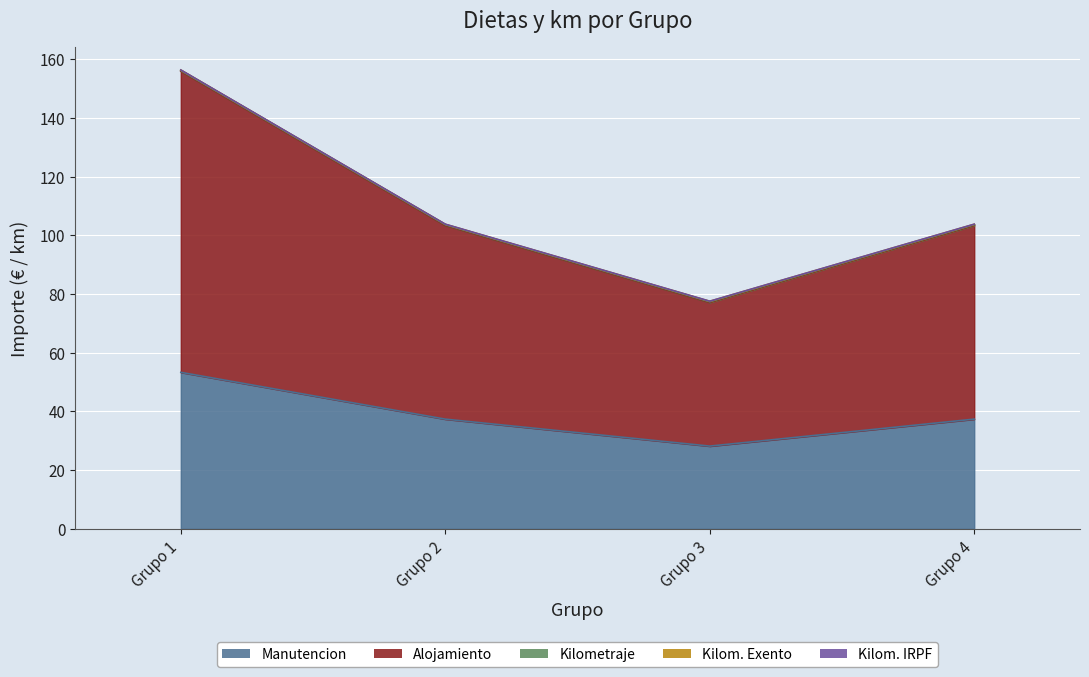

The Kilom. Exento series shows 0.3 at 3. True or false?

False